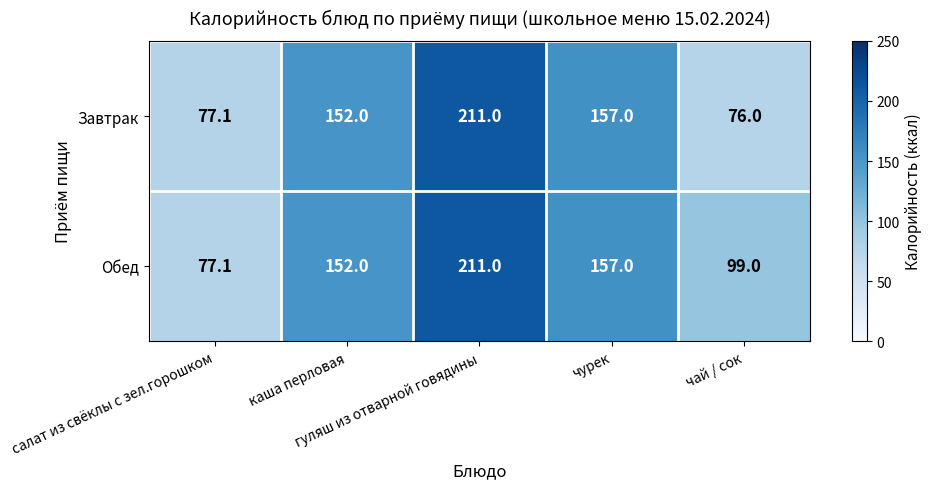

Count the number of categories in the chart.

5